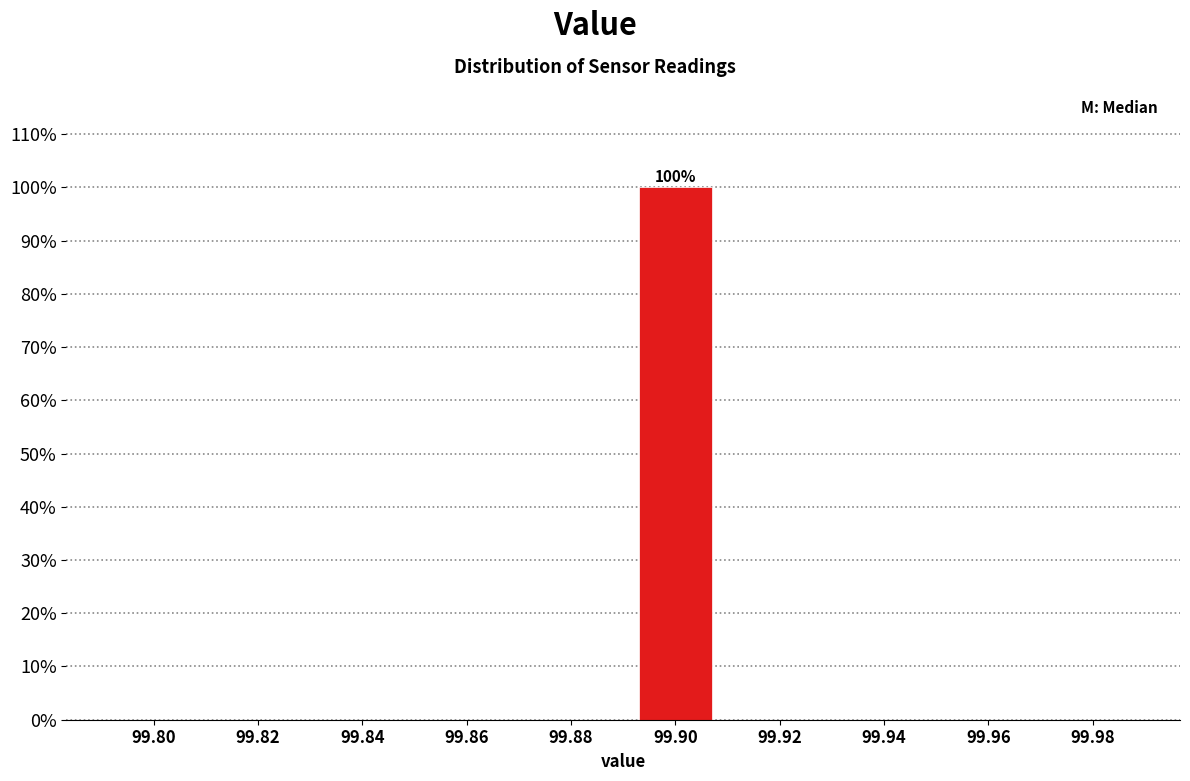

Reading right to left, extract all data points from this chart.

99.98=0	99.96=0	99.94=0	99.92=0	99.90=100	99.88=0	99.86=0	99.84=0	99.82=0	99.80=0